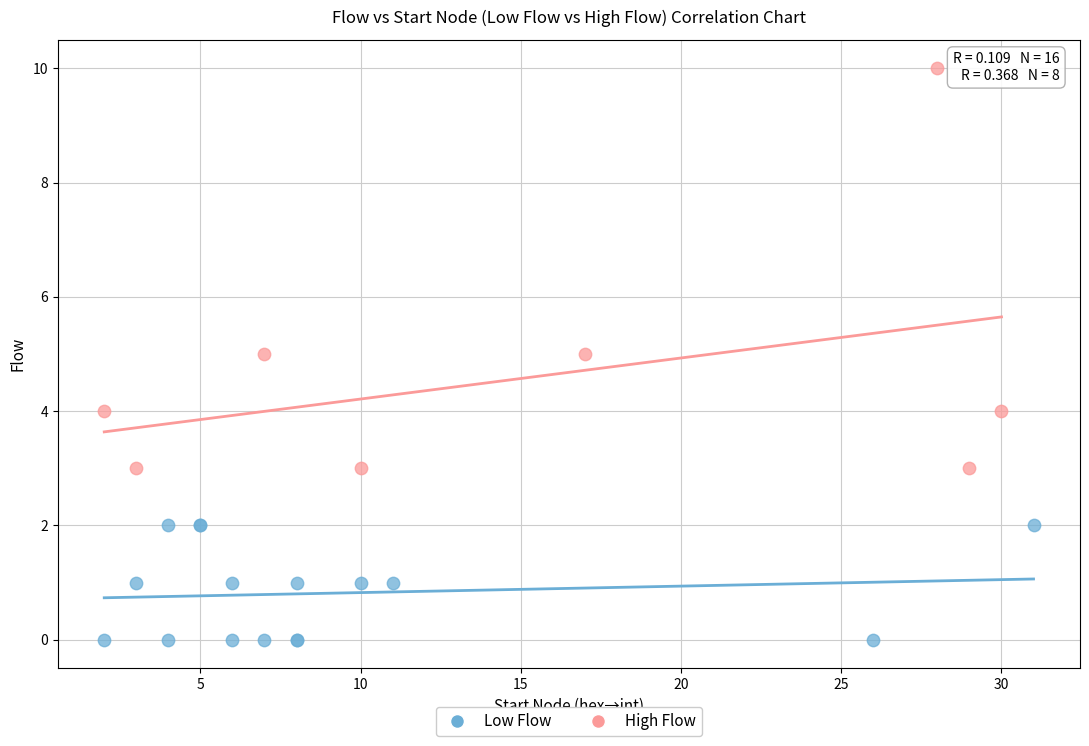

Which series has the largest Y range (max minus min)?

High Flow